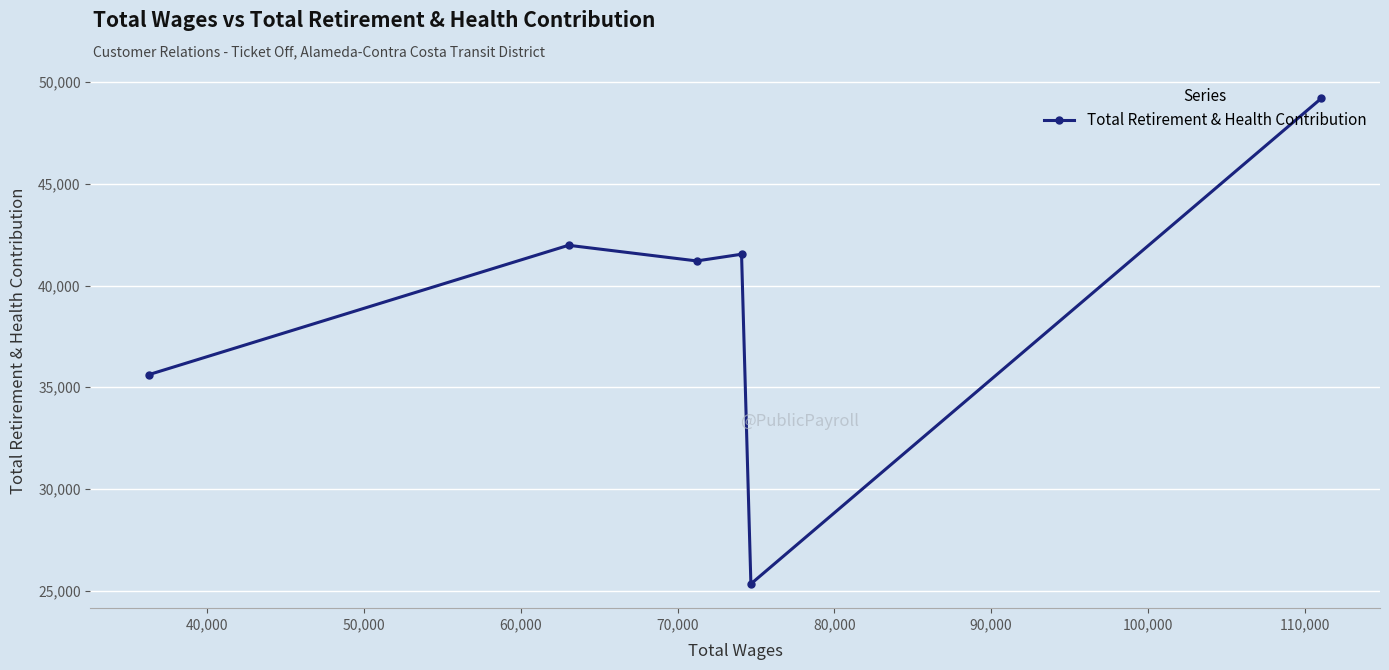

What is the average value?

39149